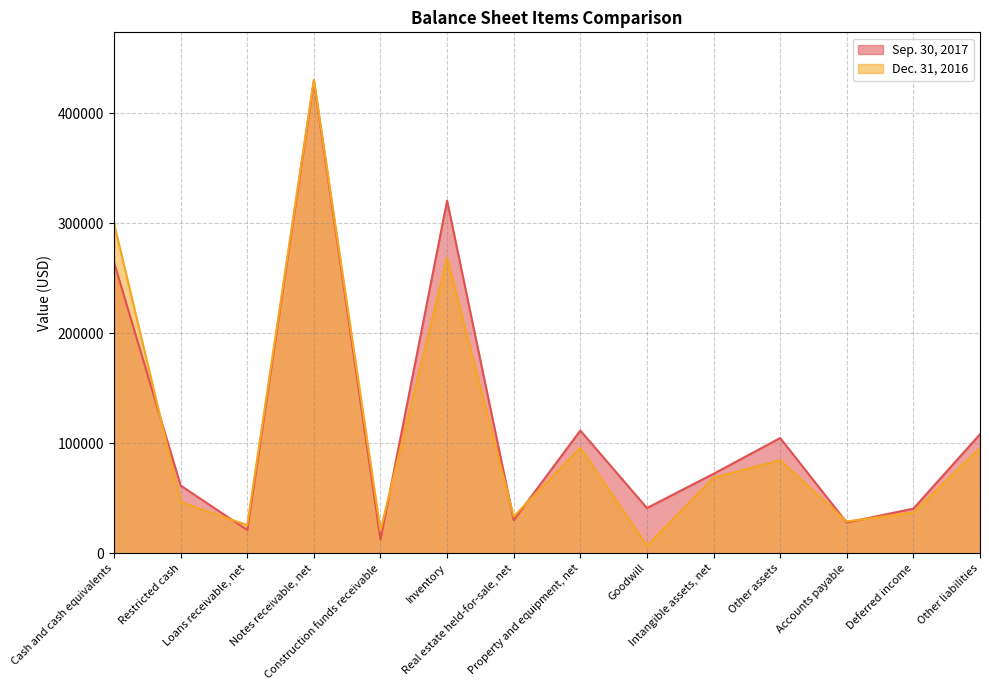

How many interior local valleys does the Sep. 30, 2017 series have?

5